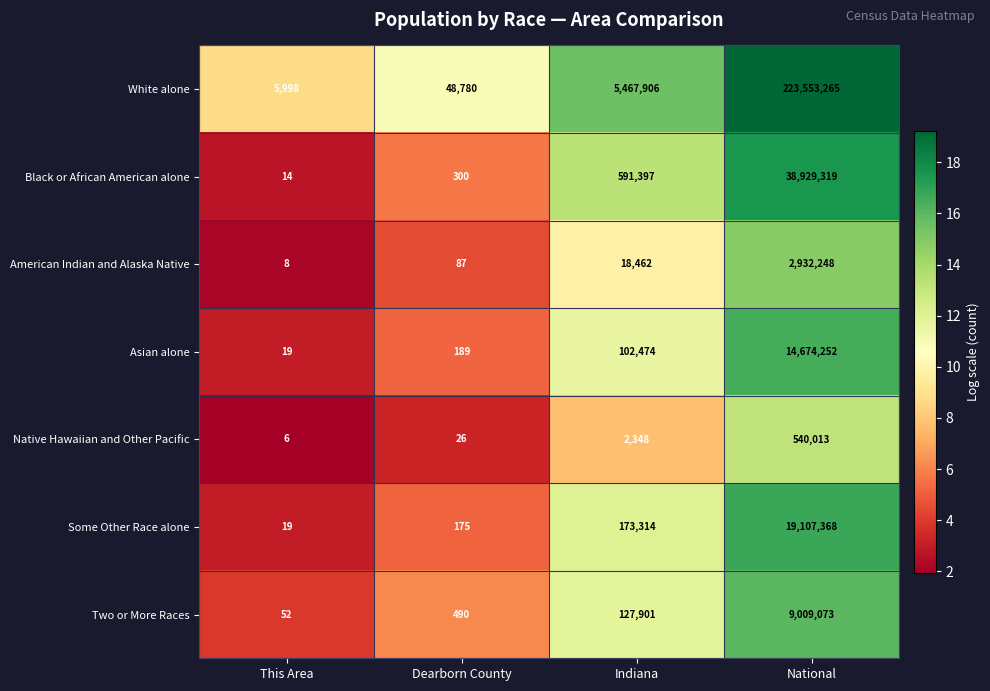

Is it true that White alone equals 48780 at Dearborn County?

True